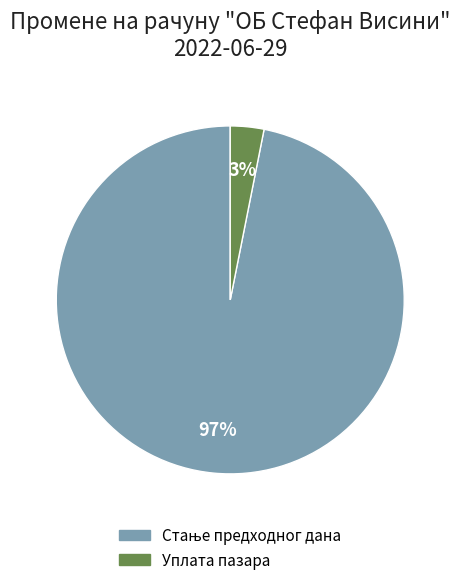

Which category has the smallest portion of the pie?

Уплата пазара